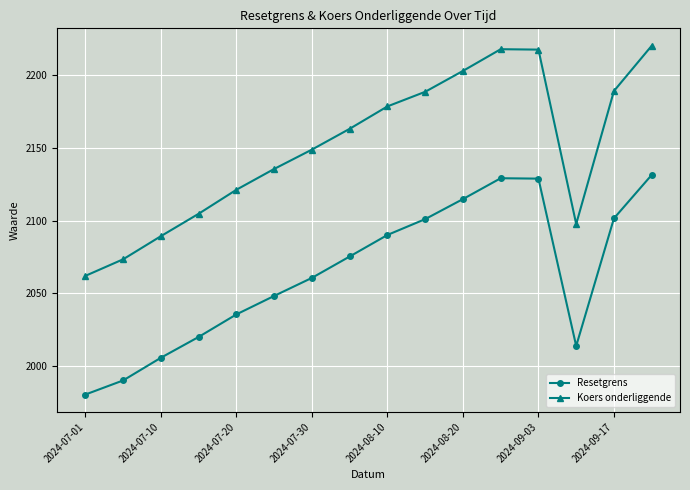

Which series has the largest range (max minus min)?

Koers onderliggende